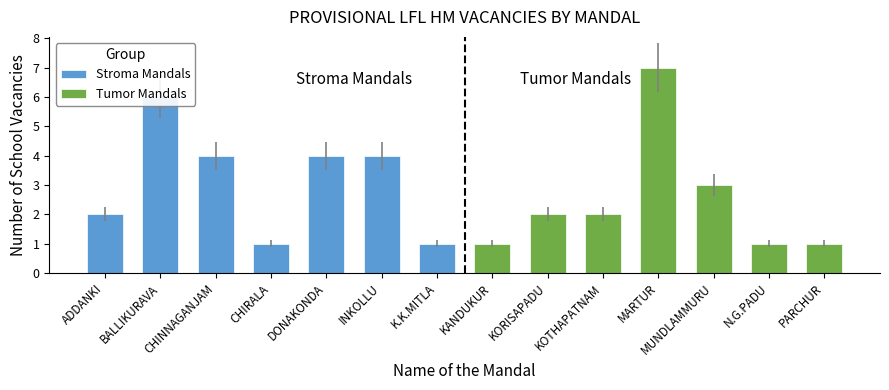

What is the sum of all Tumor Mandals values?

17